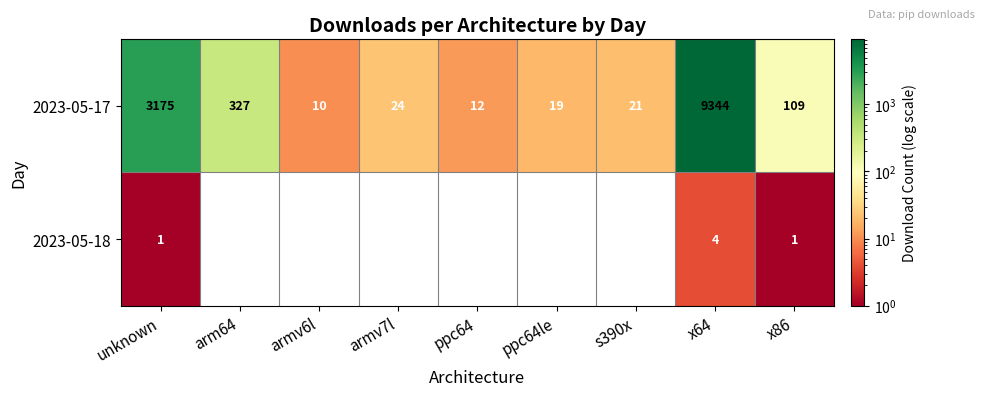

The value of 2023-05-17 at armv6l is 10. True or false?

True